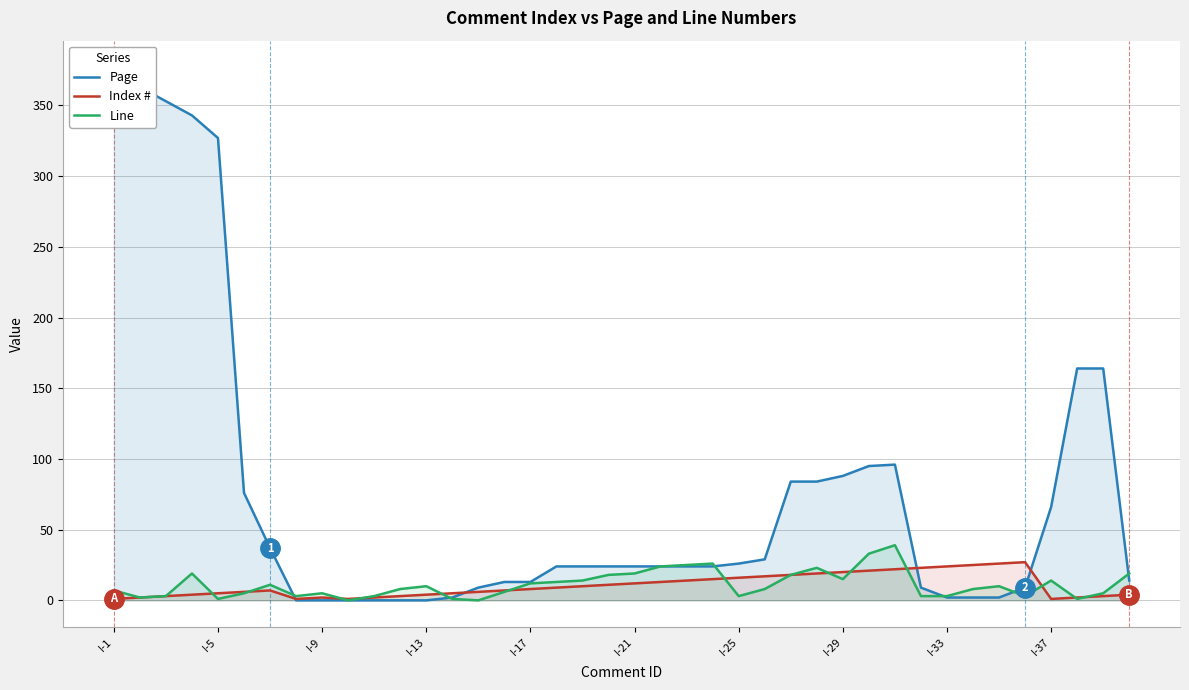

The Line series shows 5 at I-9. True or false?

True